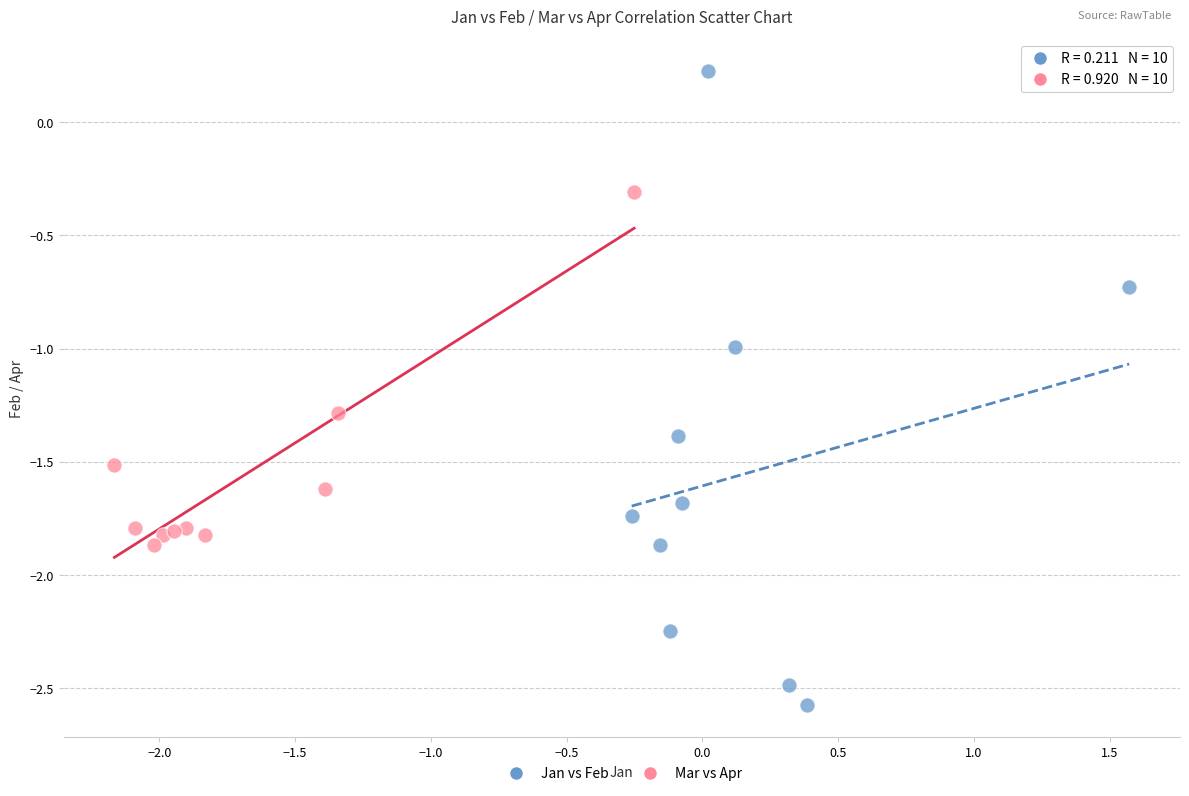

Which series has the largest Y range (max minus min)?

Jan vs Feb